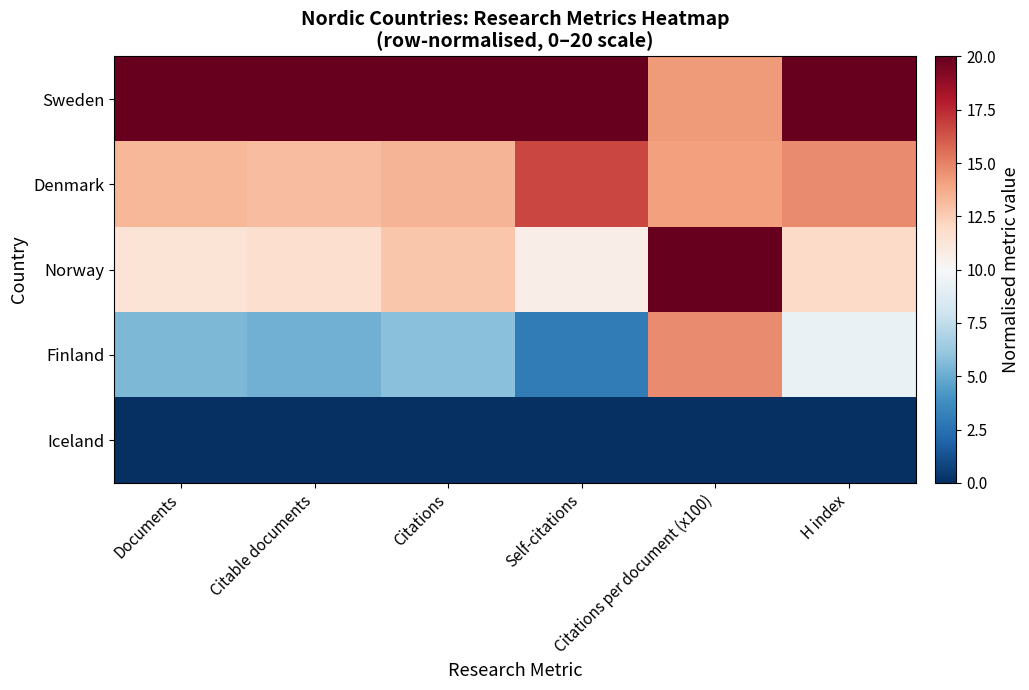

Reading right to left, what are all the values shown in this chart?

Sweden: H index=20.0	Citations per document (x100)=14.2	Self-citations=20.0	Citations=20.0	Citable documents=20.0	Documents=20.0
Denmark: H index=14.7	Citations per document (x100)=14.1	Self-citations=16.7	Citations=13.4	Citable documents=13.1	Documents=13.3
Norway: H index=11.9	Citations per document (x100)=20.0	Self-citations=10.6	Citations=12.8	Citable documents=11.7	Documents=11.4
Finland: H index=9.3	Citations per document (x100)=14.7	Self-citations=3.0	Citations=5.8	Citable documents=5.2	Documents=5.5
Iceland: H index=0.0	Citations per document (x100)=0.0	Self-citations=0.0	Citations=0.0	Citable documents=0.0	Documents=0.0